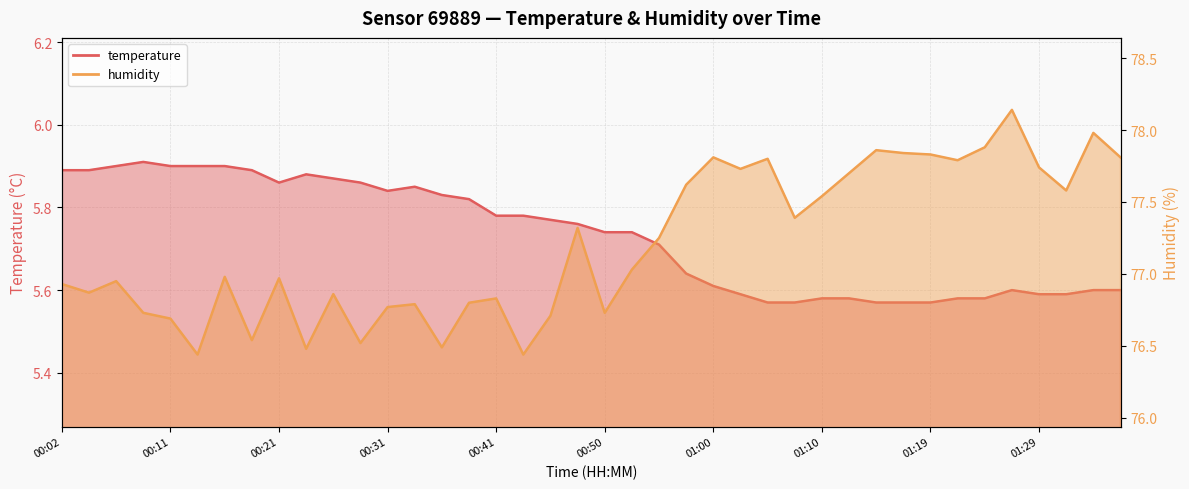

True or false: temperature has a value of 10.2 at 00:38.

False